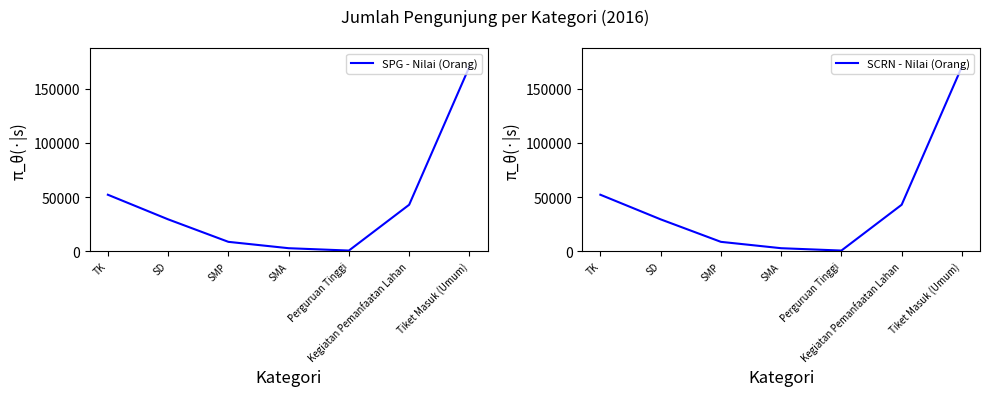

How many lines are shown in the chart?

2